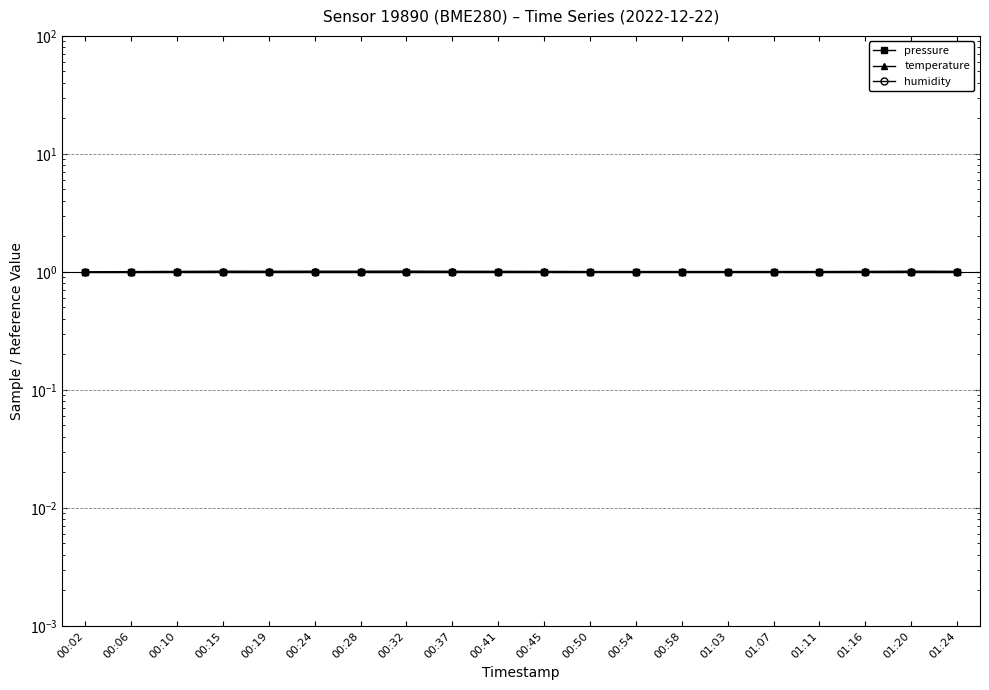

What is the lowest value of the humidity series?

1.0